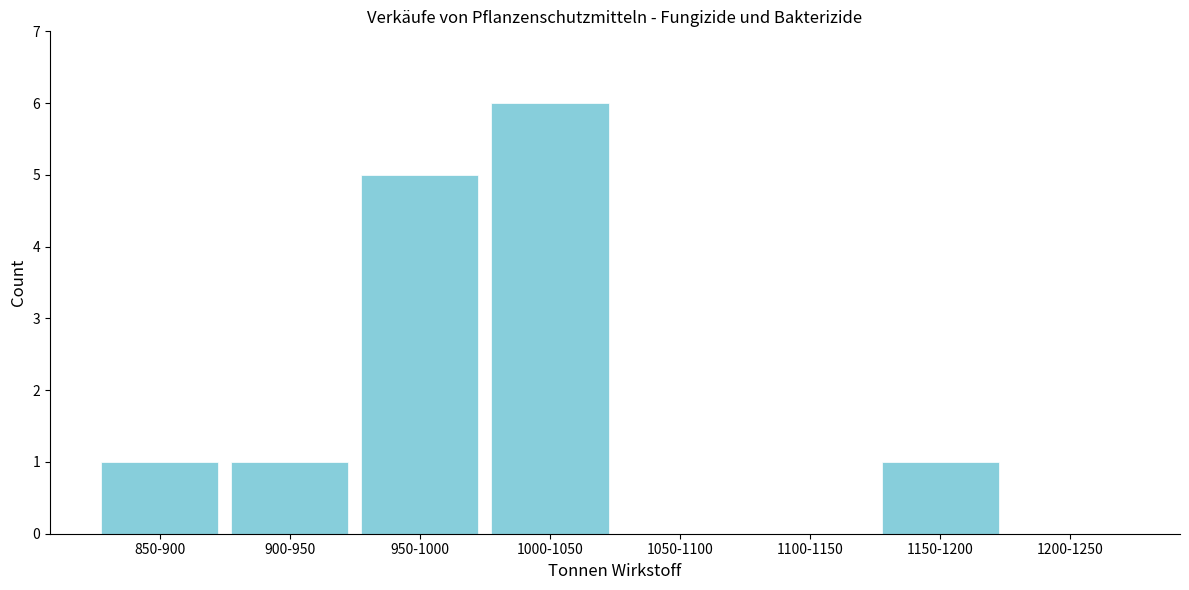

Reading left to right, transcribe all the data shown in this chart.

850-900=1	900-950=1	950-1000=5	1000-1050=6	1050-1100=0	1100-1150=0	1150-1200=1	1200-1250=0